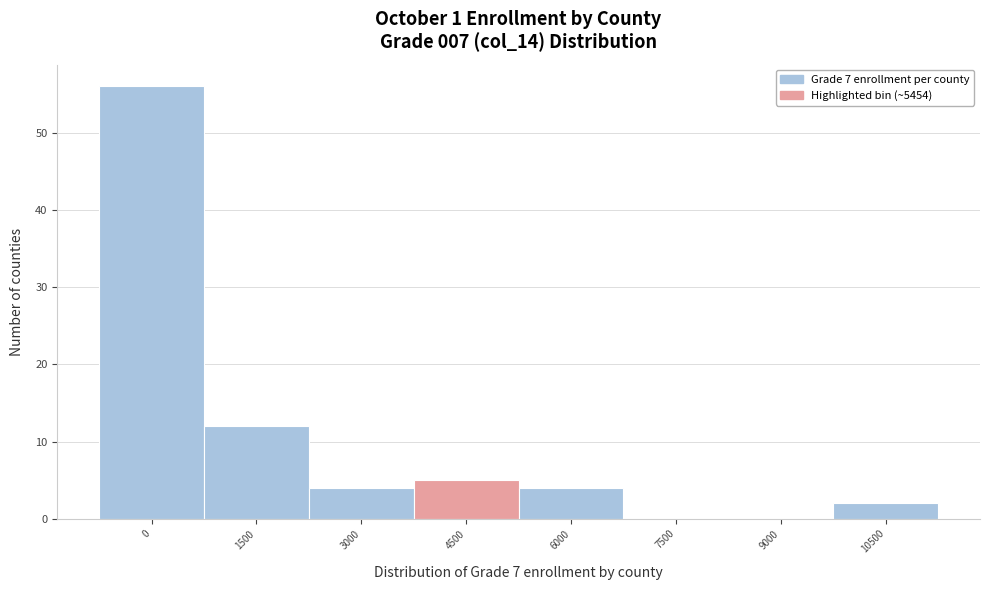

Reading left to right, list all the values displayed in this chart.

0=56	1500=12	3000=4	4500=5	6000=4	7500=0	9000=0	10500=2